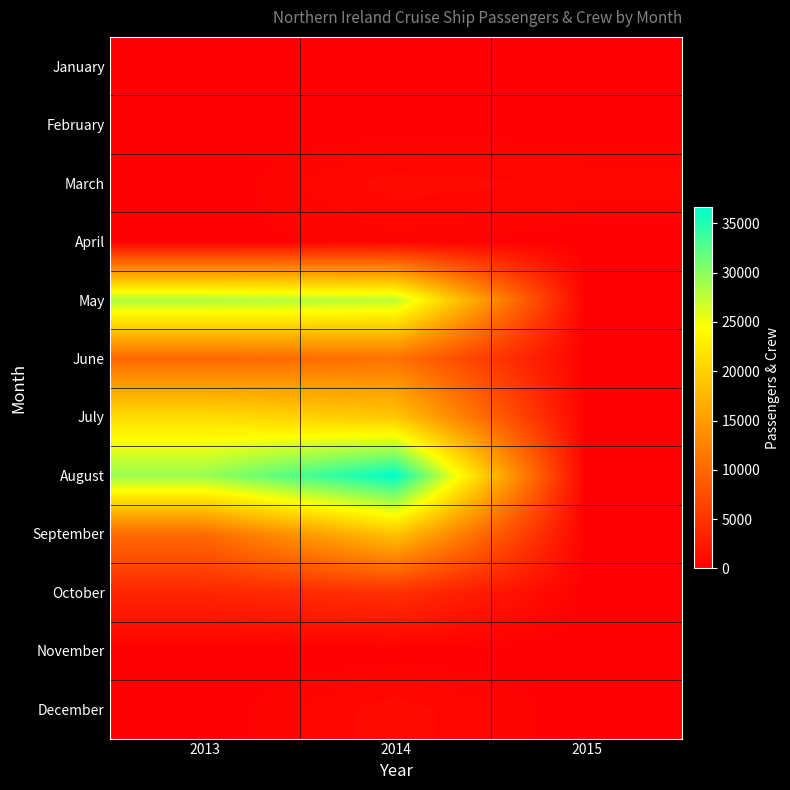

How many categories are shown in the chart?

3